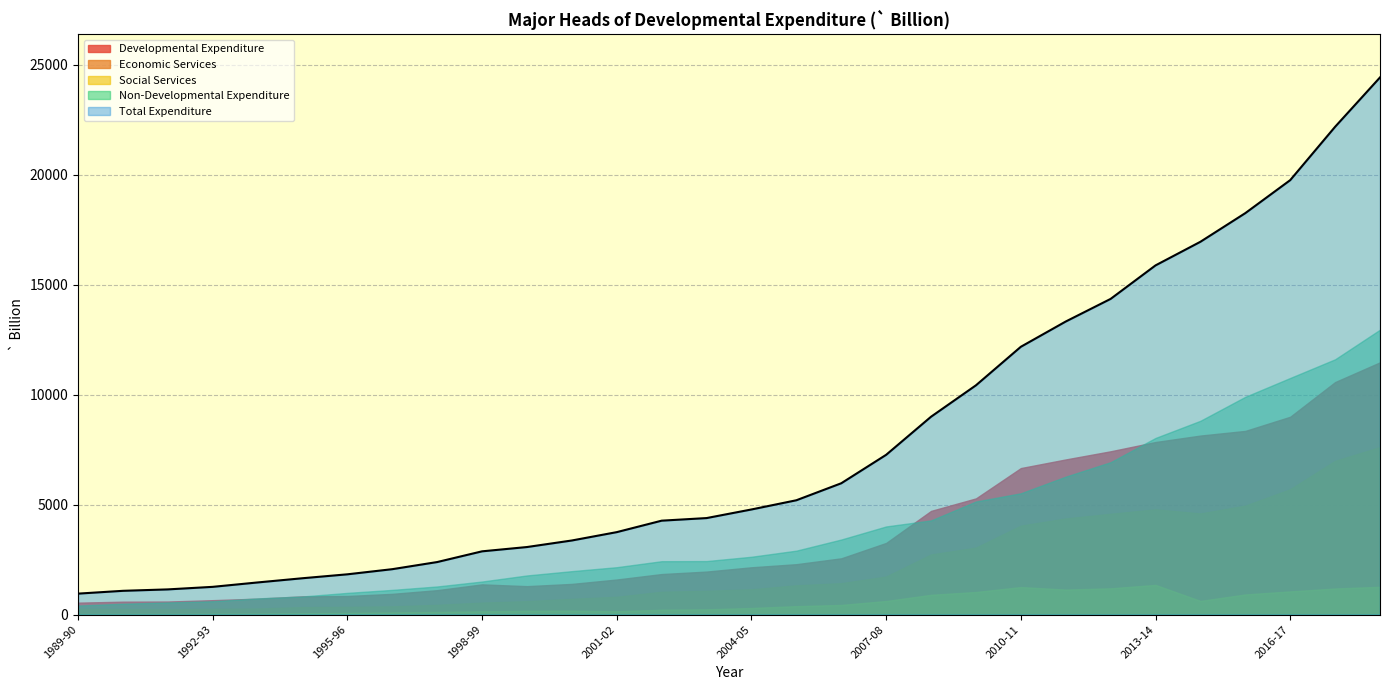

Which has a higher value, 2016-17 or 2002-03?

2016-17